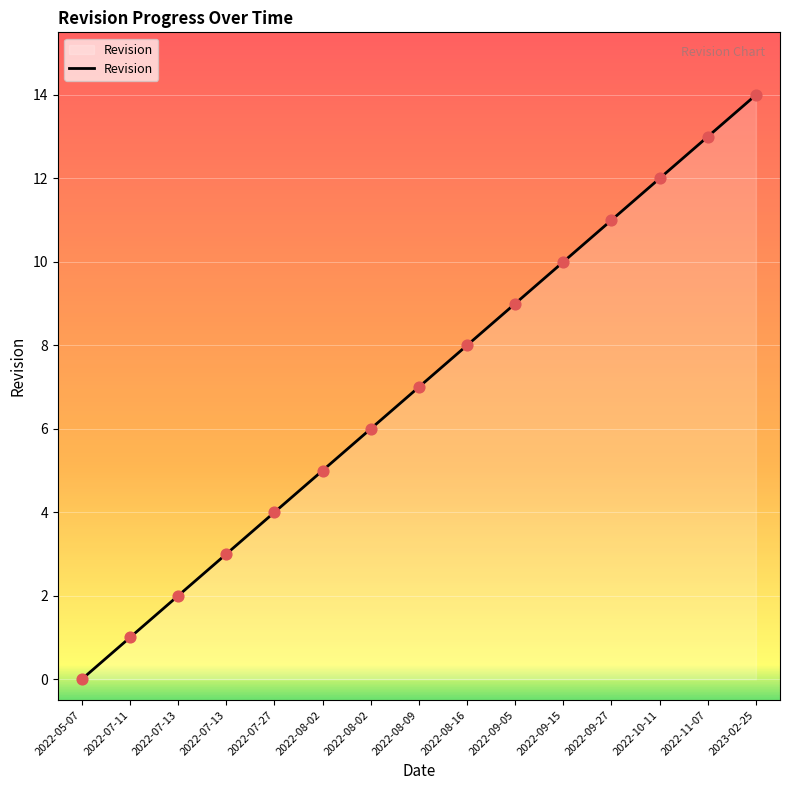

What is the change in value from 2022-08-09 to 2023-02-25?

+7